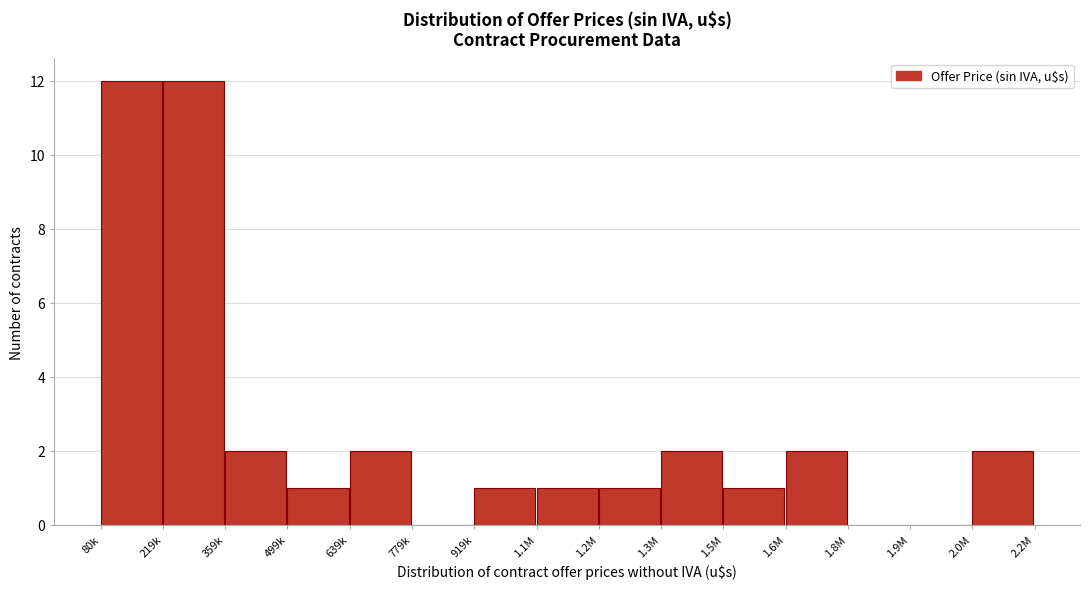

Reading left to right, extract all data points from this chart.

80k=12	219k=12	359k=2	499k=1	639k=2	779k=0	919k=1	1.1M=1	1.2M=1	1.3M=2	1.5M=1	1.6M=2	1.8M=0	1.9M=0	2.0M=2